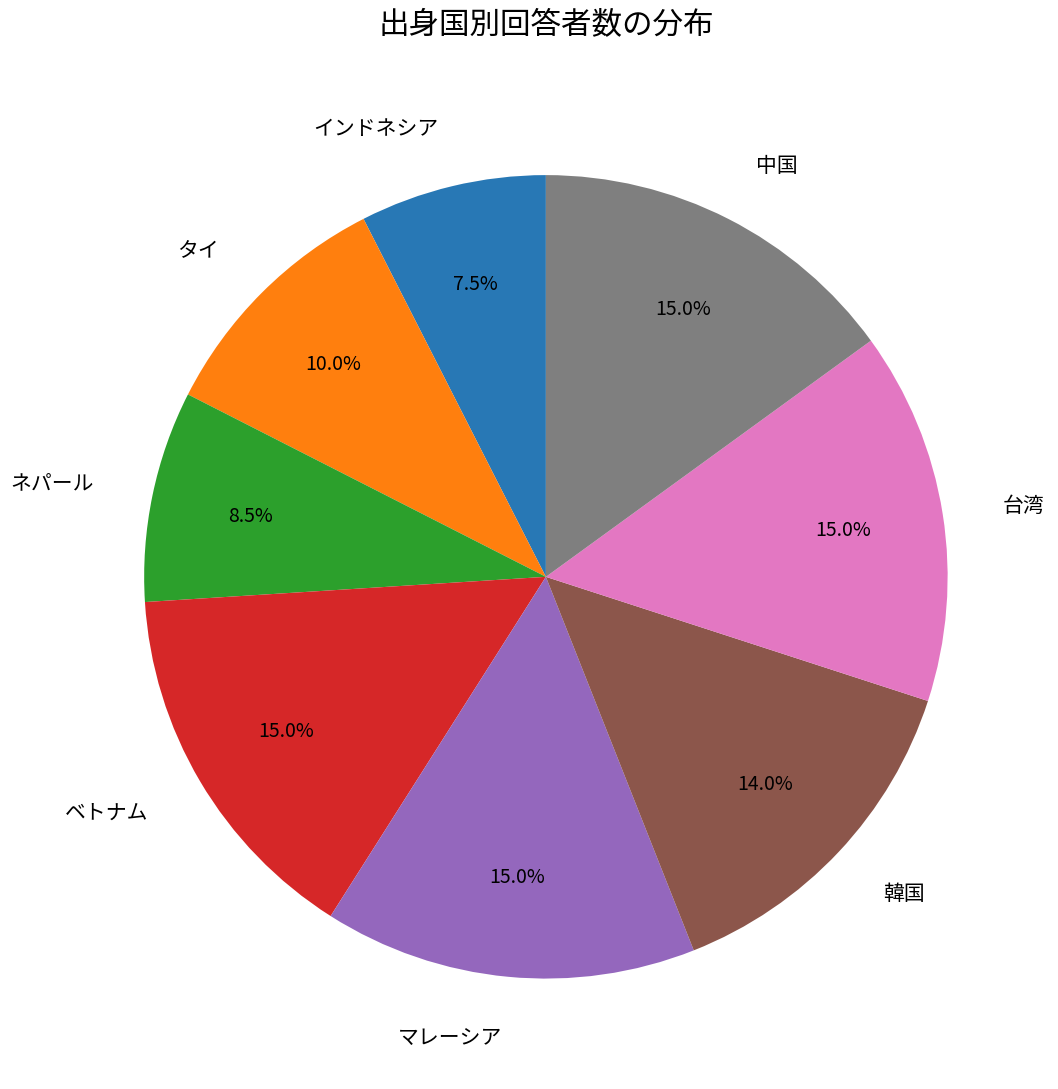

Which has a higher value, 台湾 or インドネシア?

台湾